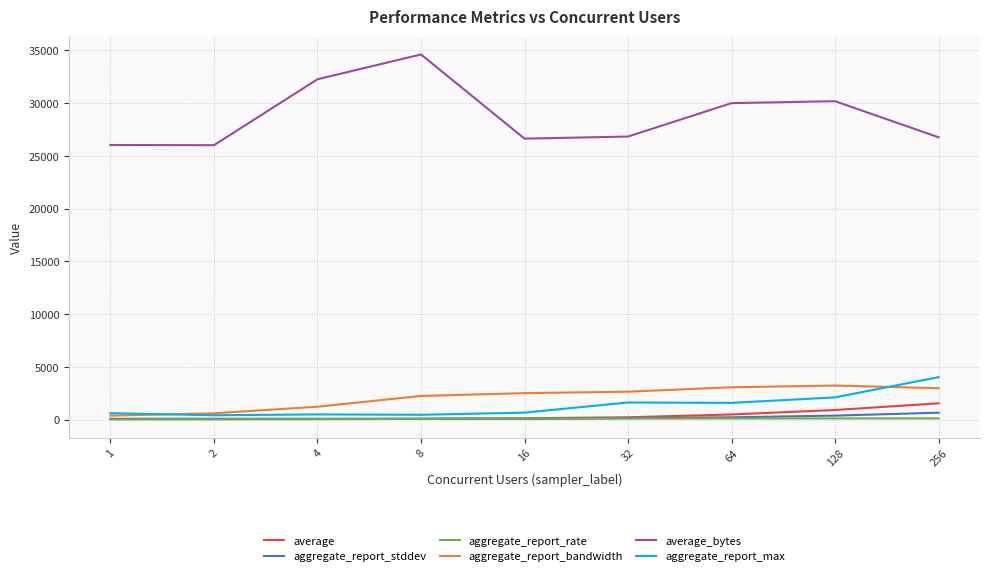

What value does the aggregate_report_bandwidth series have at 1?

375.6